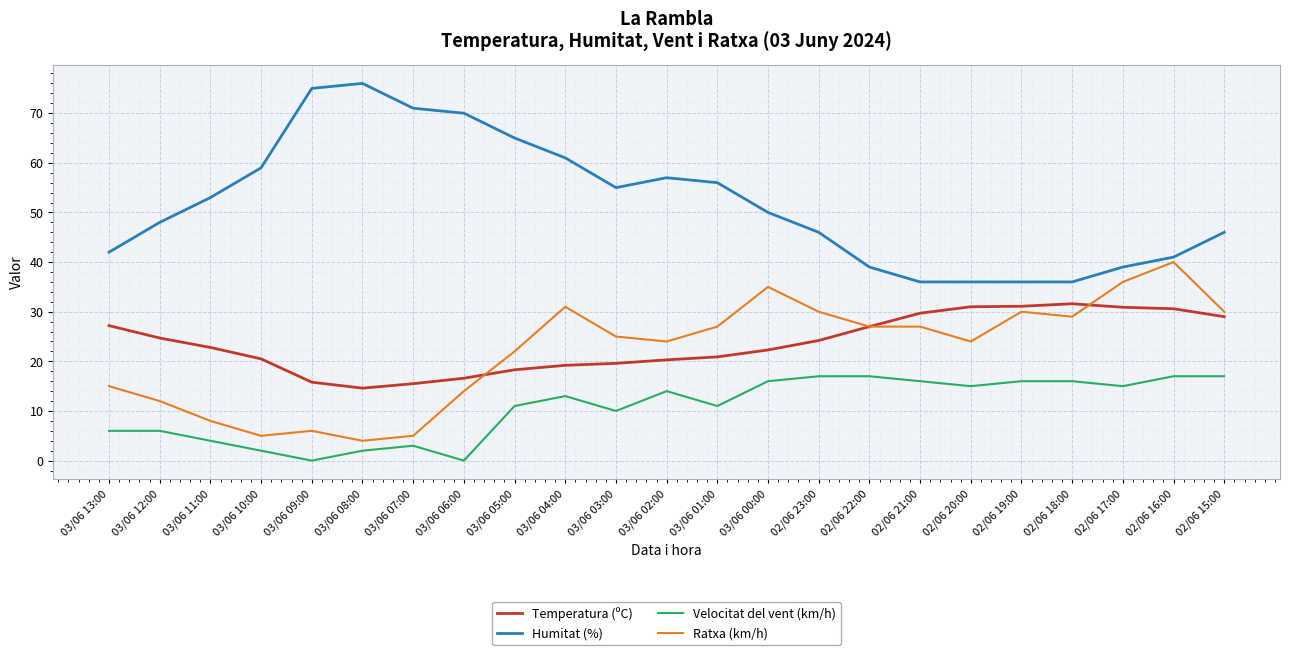

What are all the series names shown in the legend?

Temperatura (ºC), Humitat (%), Velocitat del vent (km/h), Ratxa (km/h)